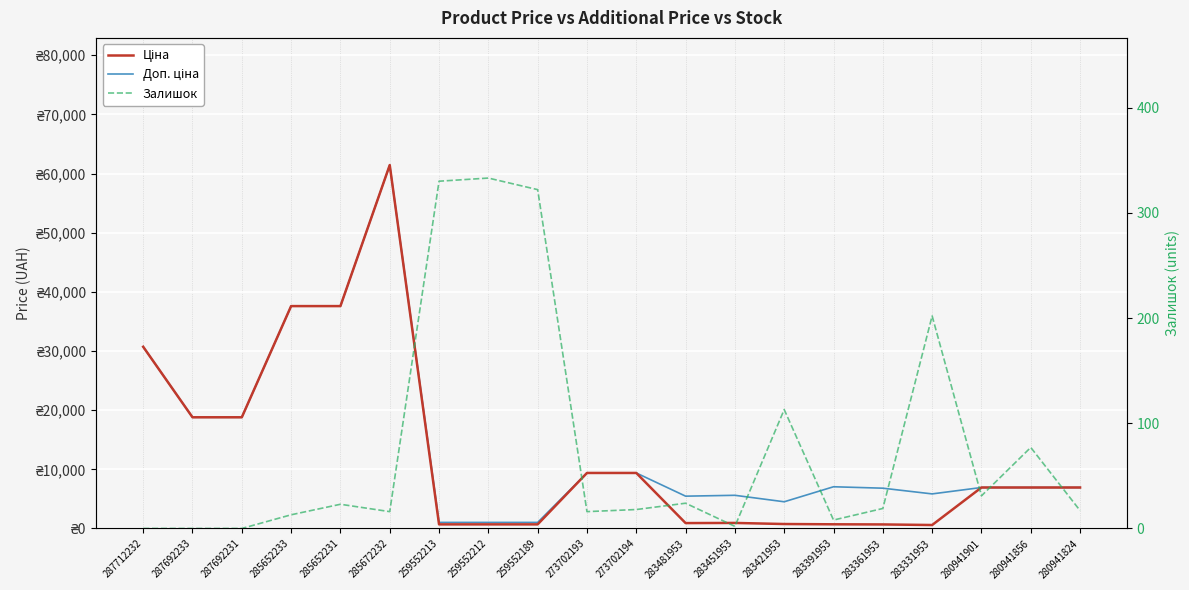

What is the sum of all Залишок values?

1564.0